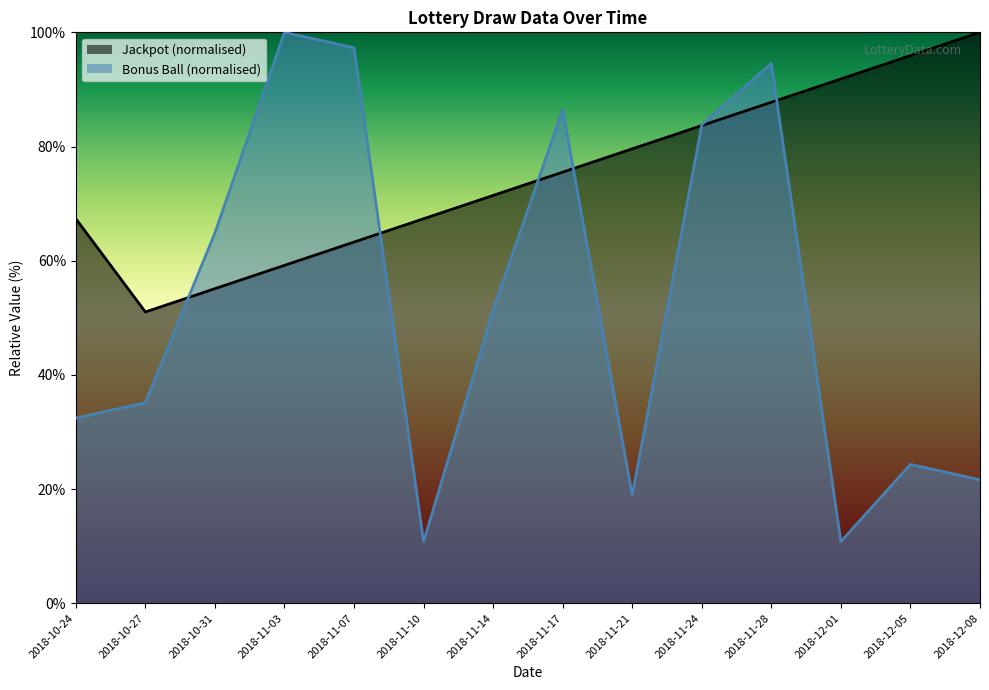

Rank the series by their average value, from highest to lowest.

Jackpot (normalised), Bonus Ball (normalised)